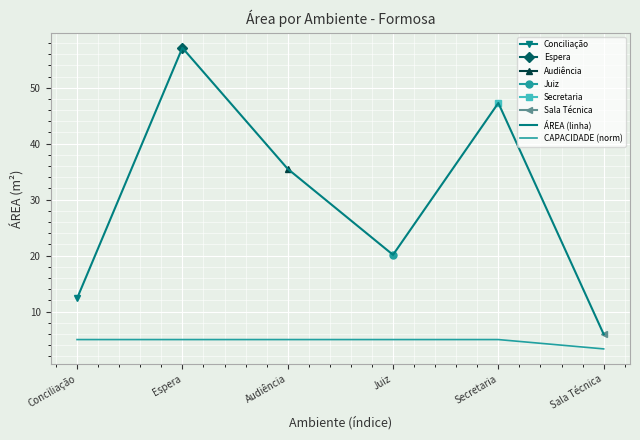

How many series are shown in this chart?

2